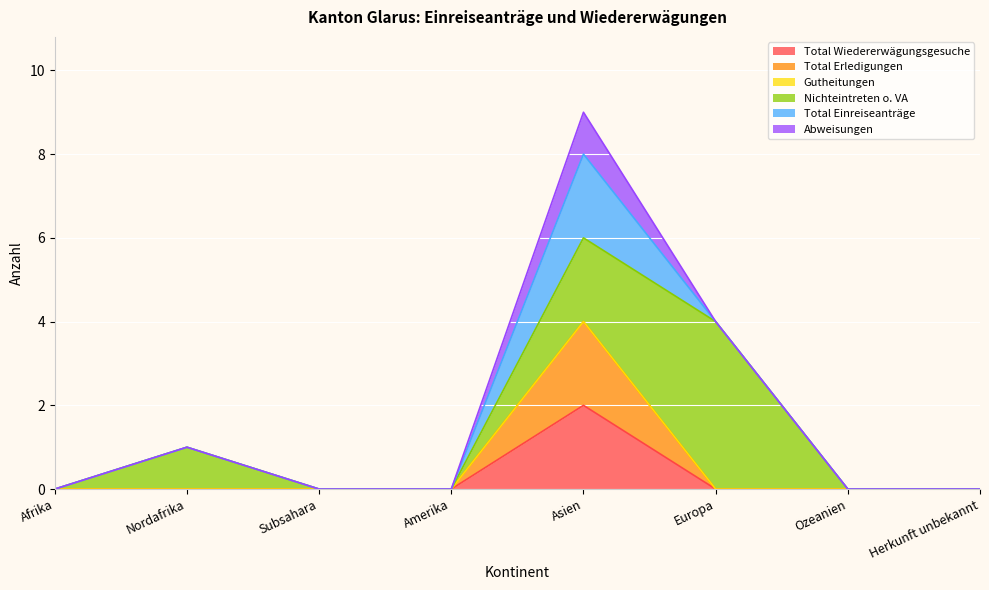

Does the chart display data point markers on the line(s)?

No